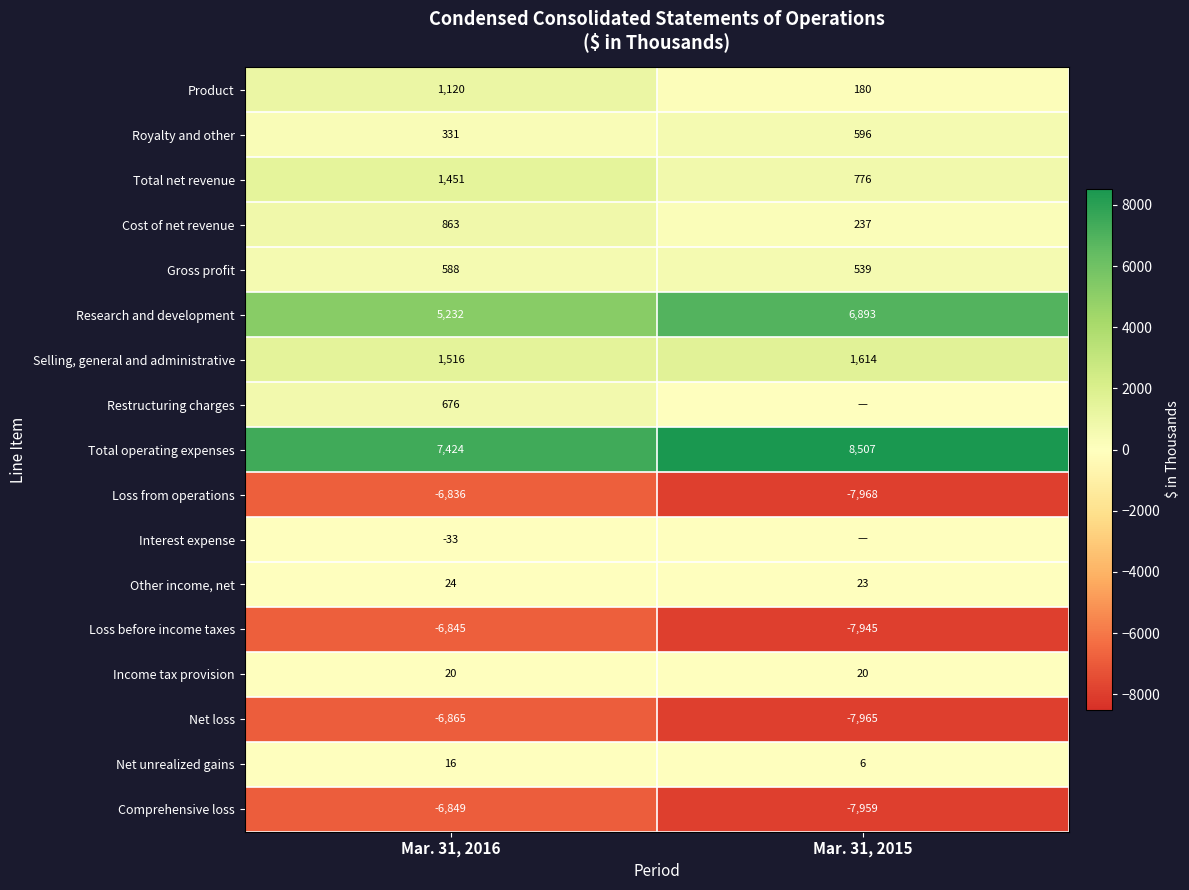

What is the greatest value displayed?

8507